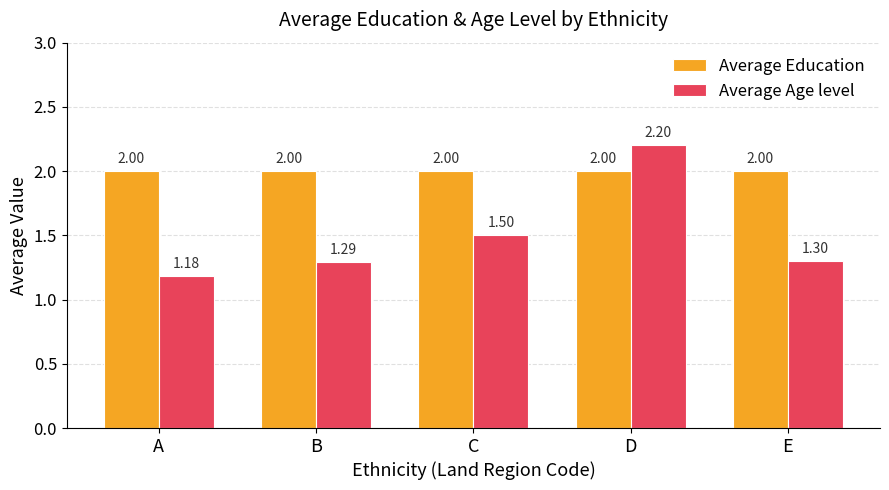

What is the value of the Average Education bar at the 5th from the left?

2.0